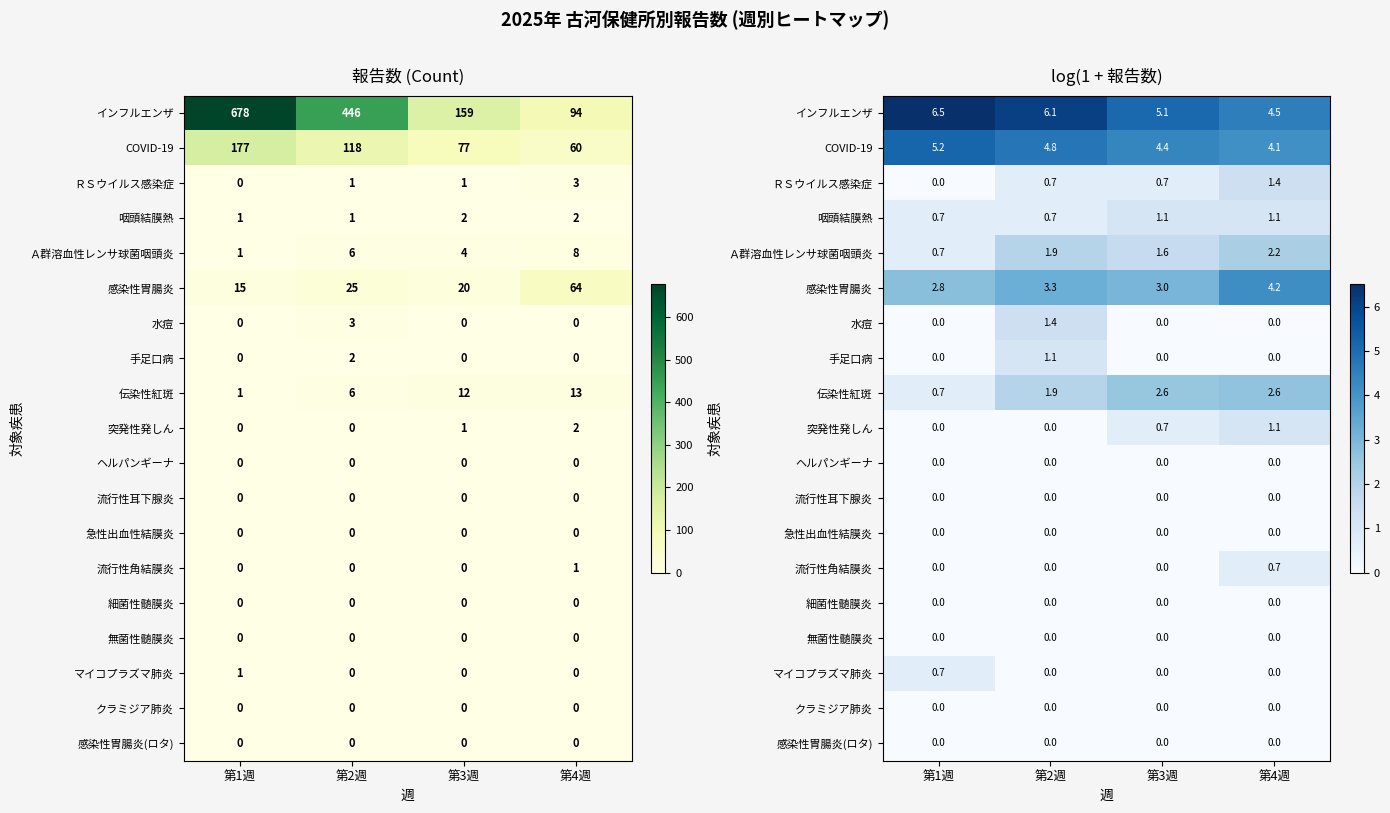

Which label corresponds to the largest value in the chart?

第1週